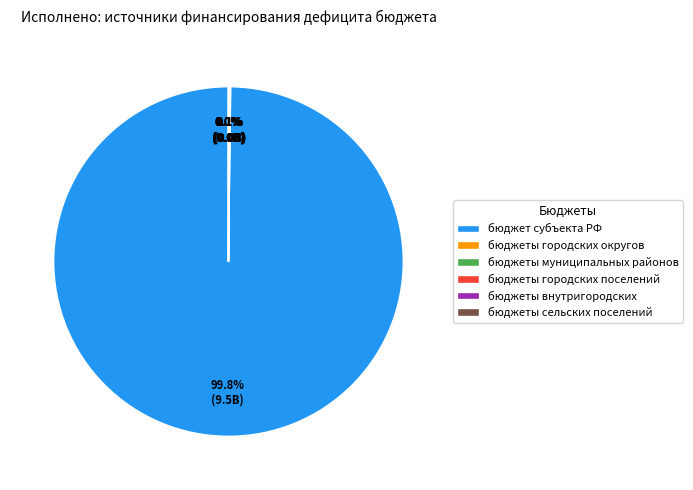

What is the largest slice in the pie chart?

бюджет субъекта РФ